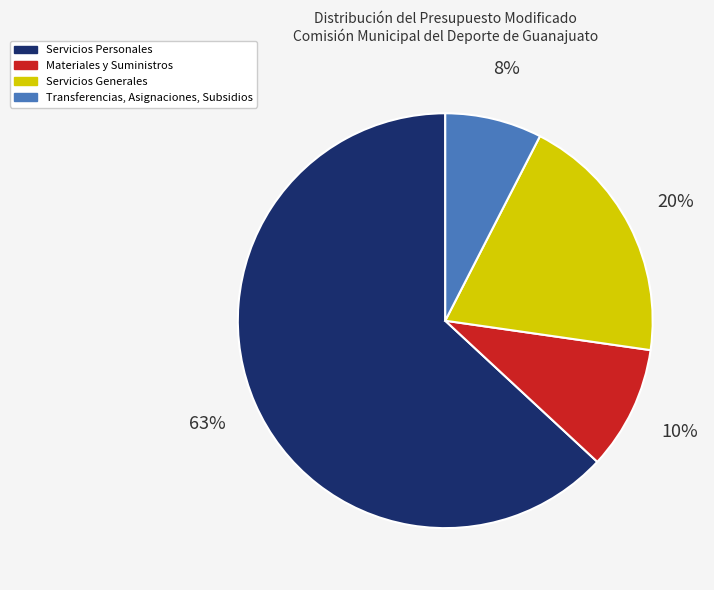

Is there any slice that represents more than half of the pie?

Yes